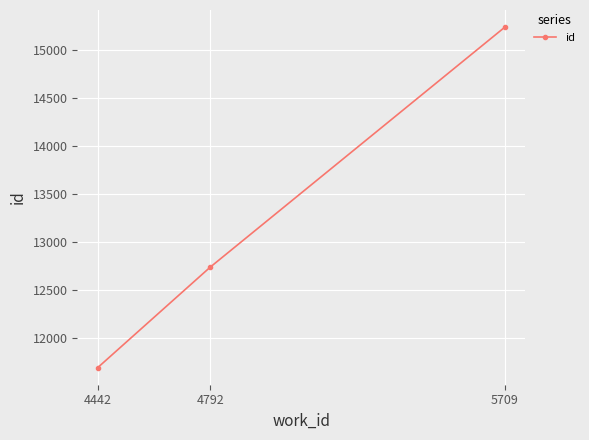

How many values are below 12740?

1